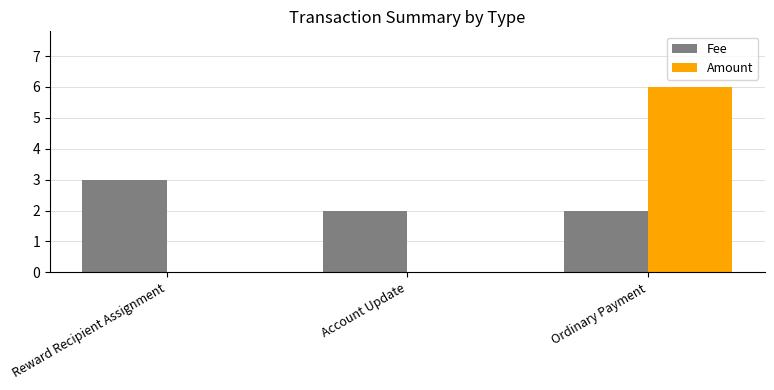

Which category has the highest value across all series?

Ordinary Payment